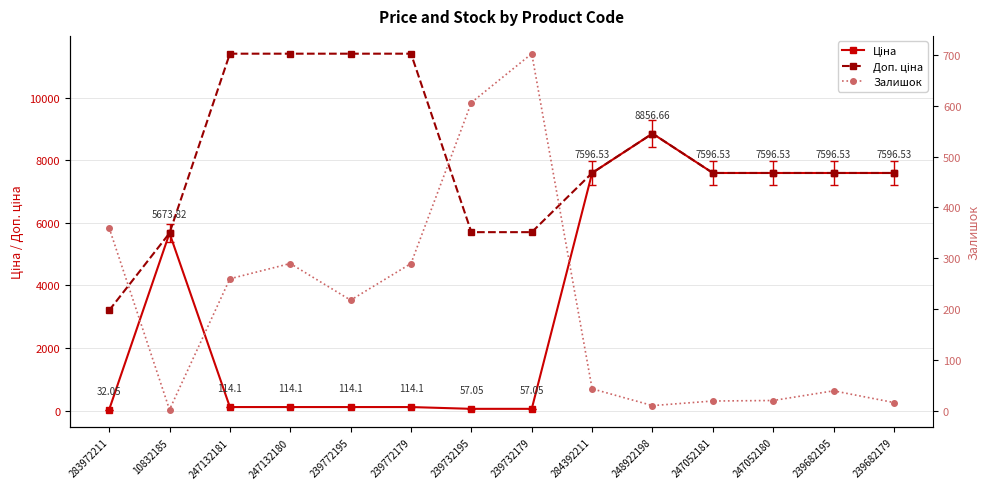

What are all the series names shown in the legend?

Ціна, Доп. ціна, Залишок